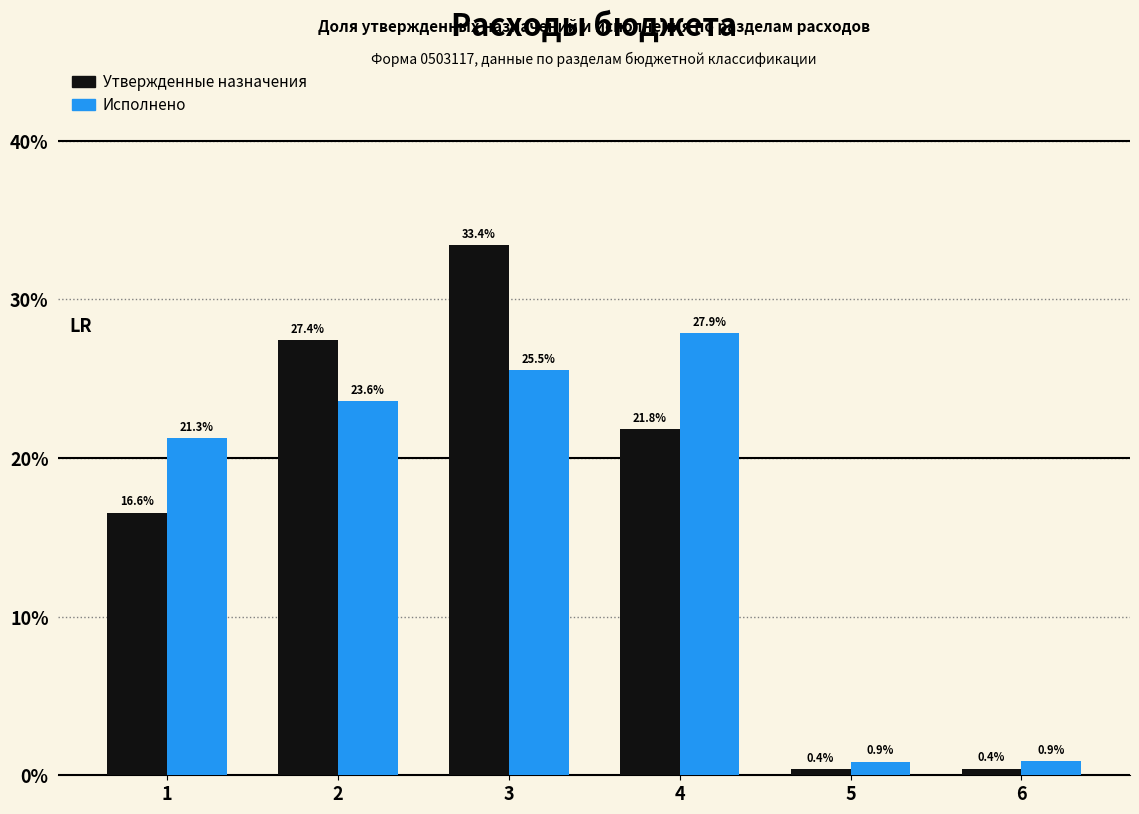

What is the total value across all series at 4?

49.7